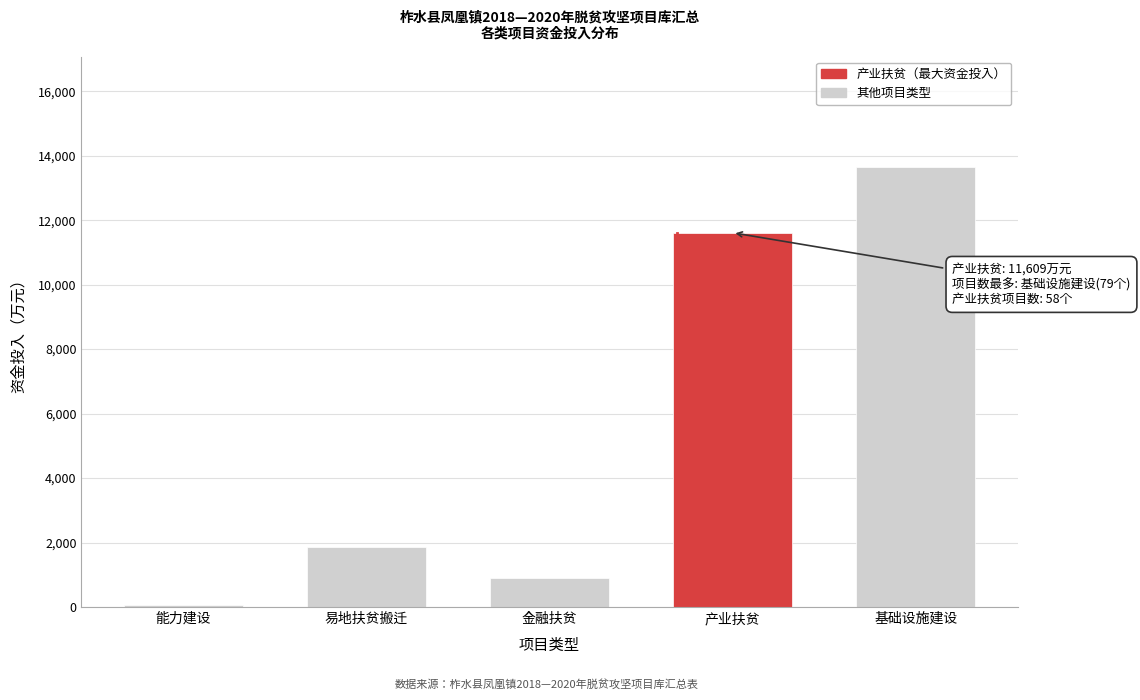

What is the change in value from 金融扶贫 to 基础设施建设?

+12762.6